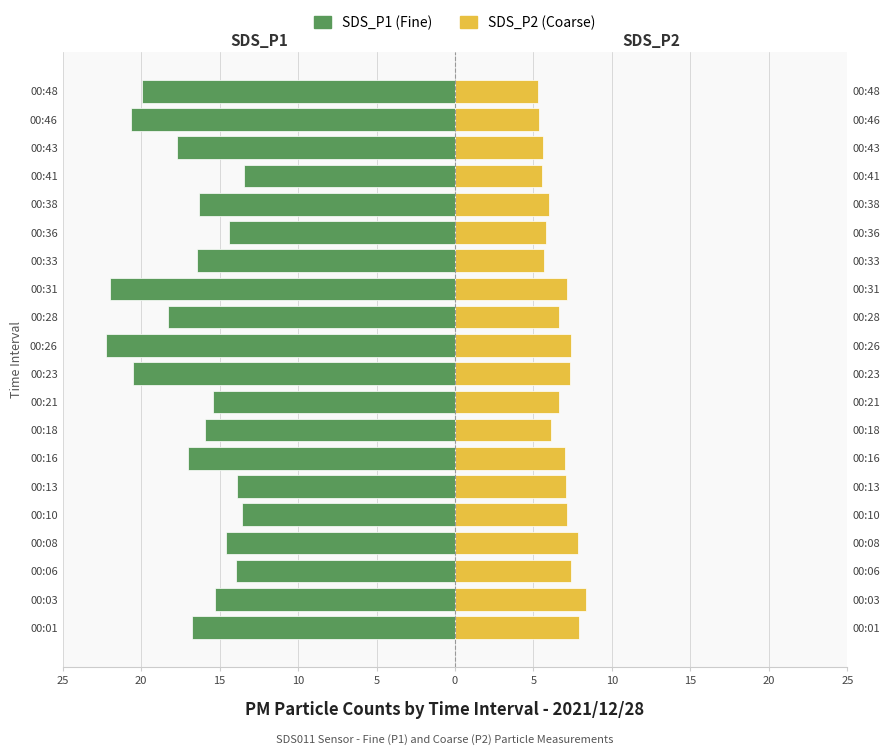

What value does the SDS_P1 series have at 00:13?

-13.9